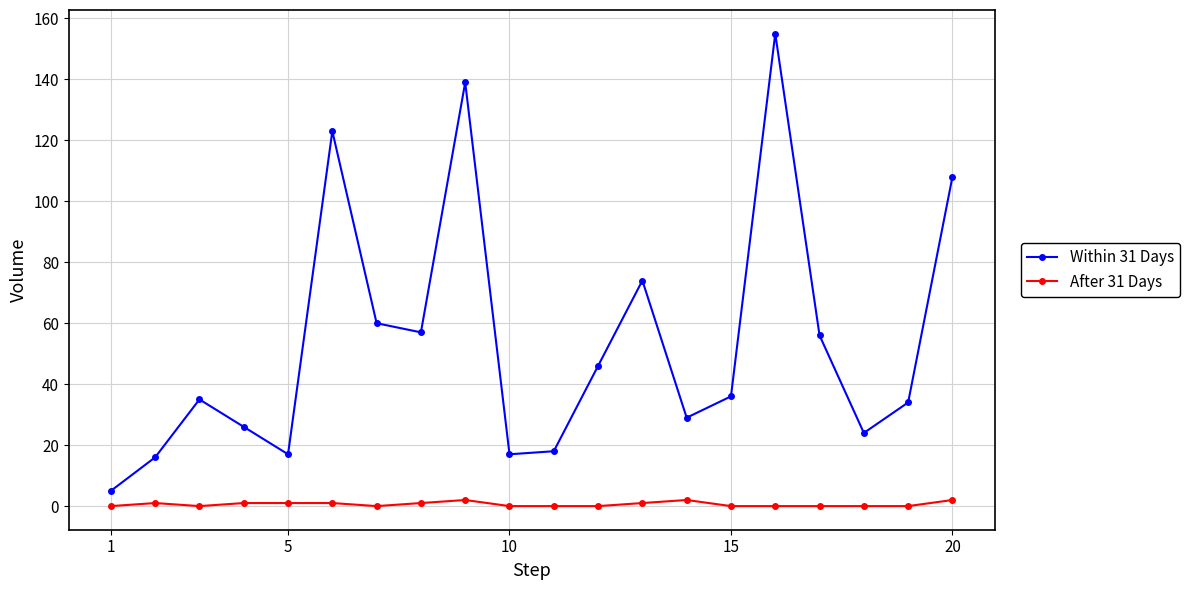

True or false: Within 31 Days and After 31 Days intersect in this chart.

False